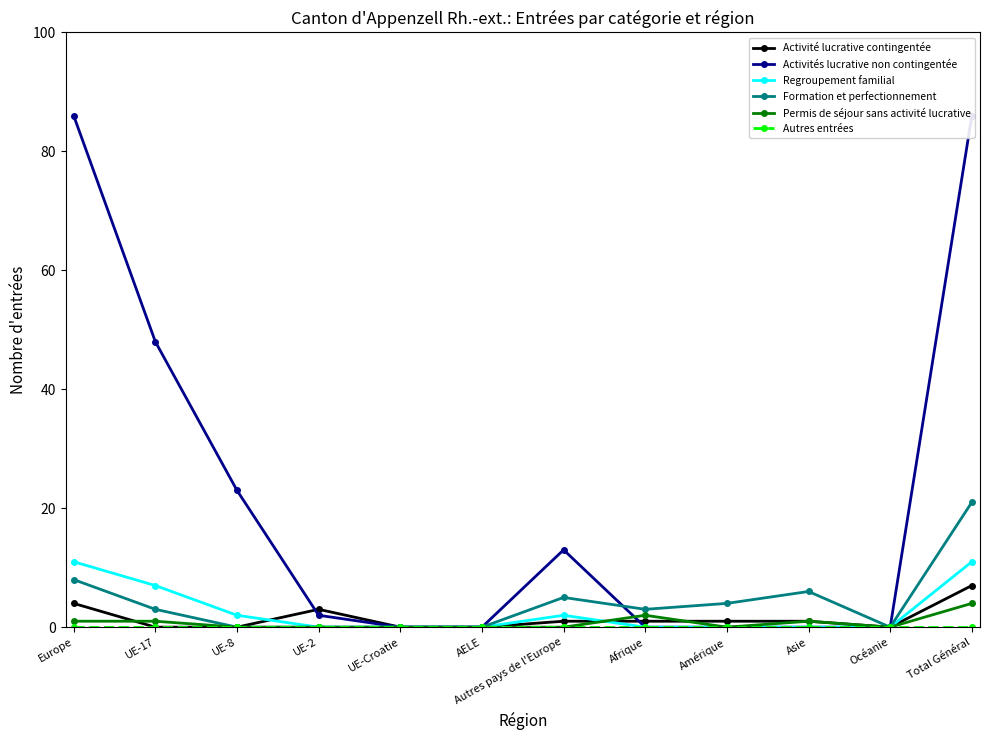

At which category does Activité lucrative contingentée reach its first local valley?

Océanie